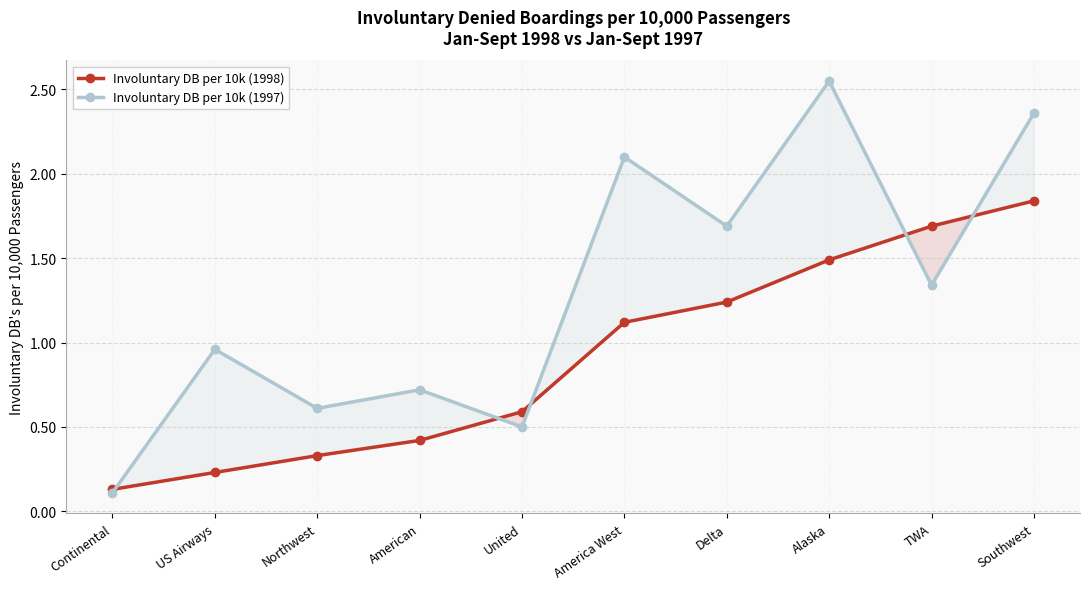

How many data points in Involuntary DB per 10k (1997) are above 1?

5